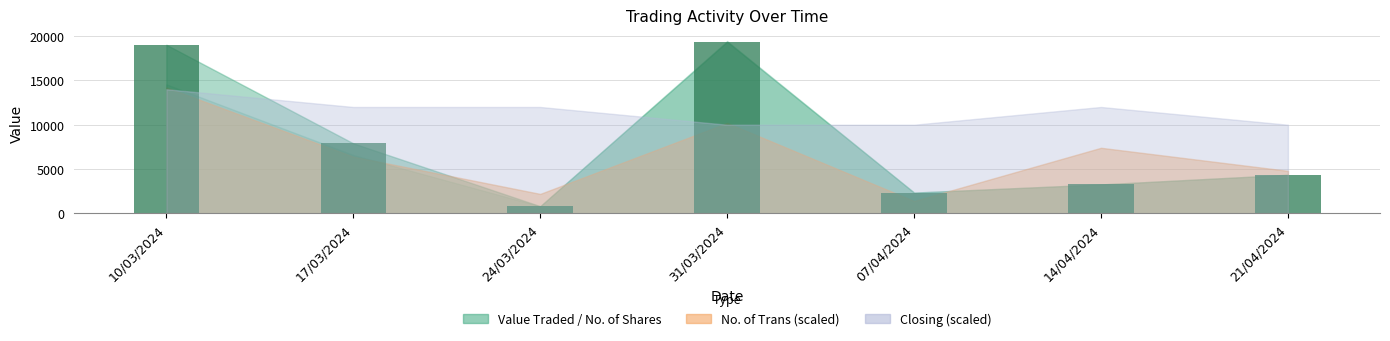

Are the bars horizontal?

No